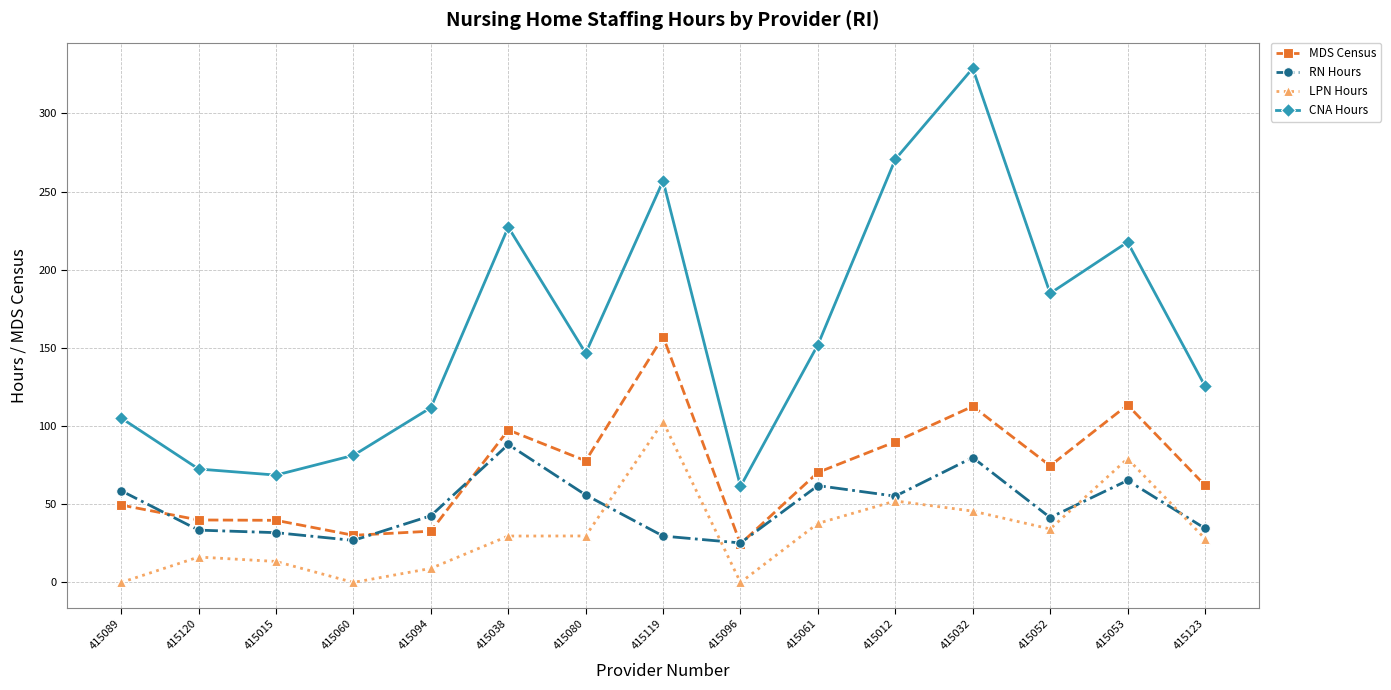

Which series changed the most between 415089 and 415053?

CNA Hours